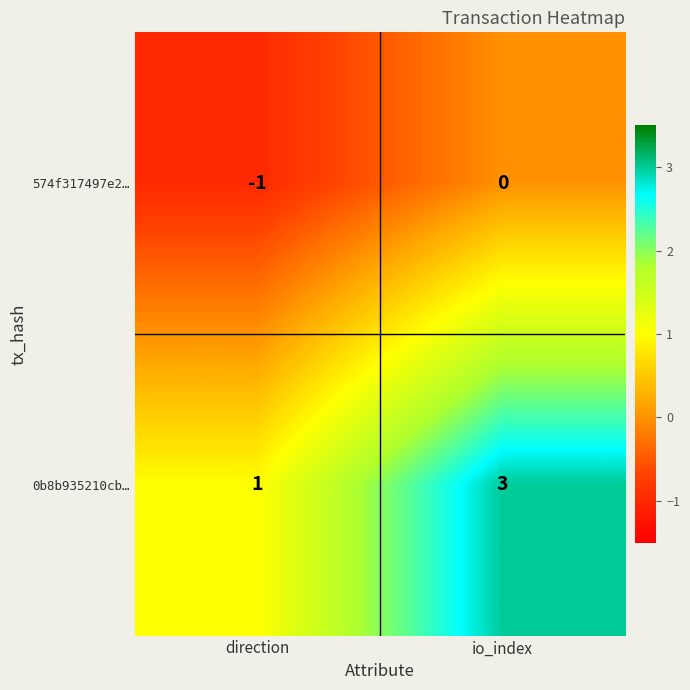

How many values in the 574f317497e2… series are below 0?

1